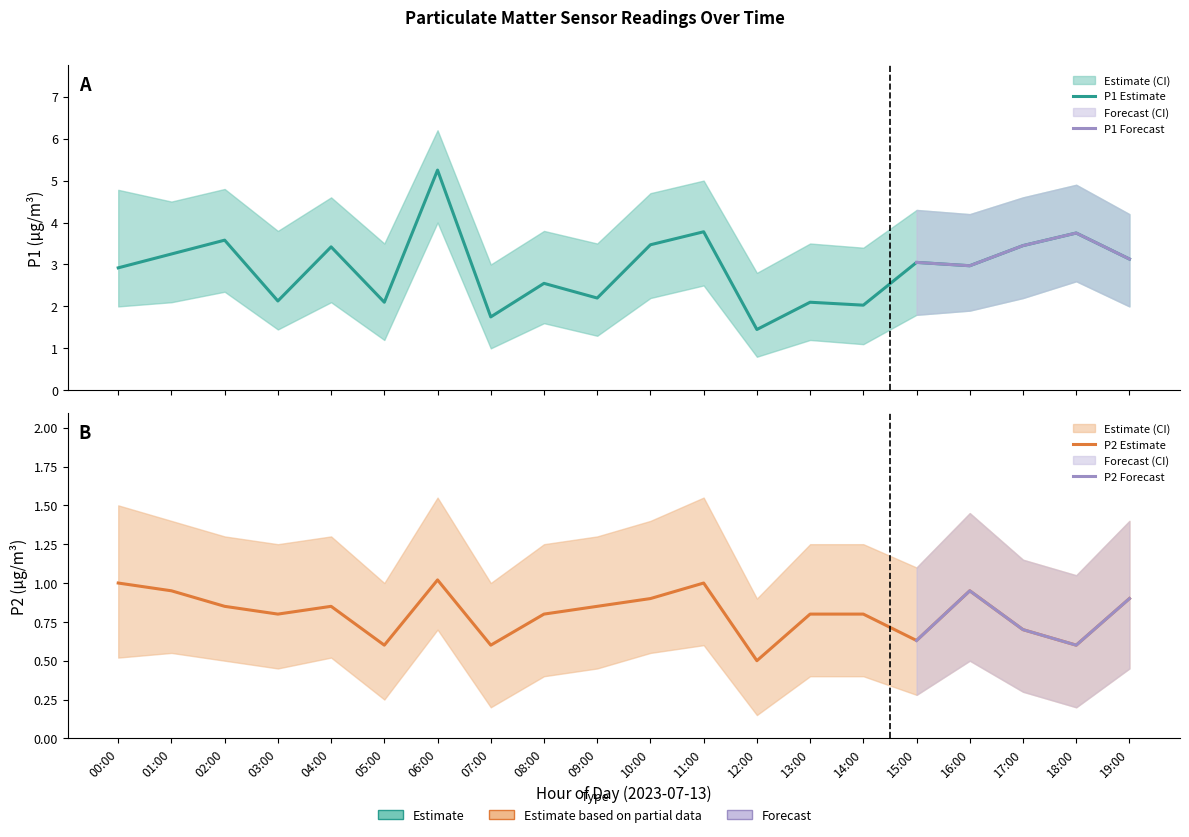

How many P2_lower values are between 0 and 1?

20